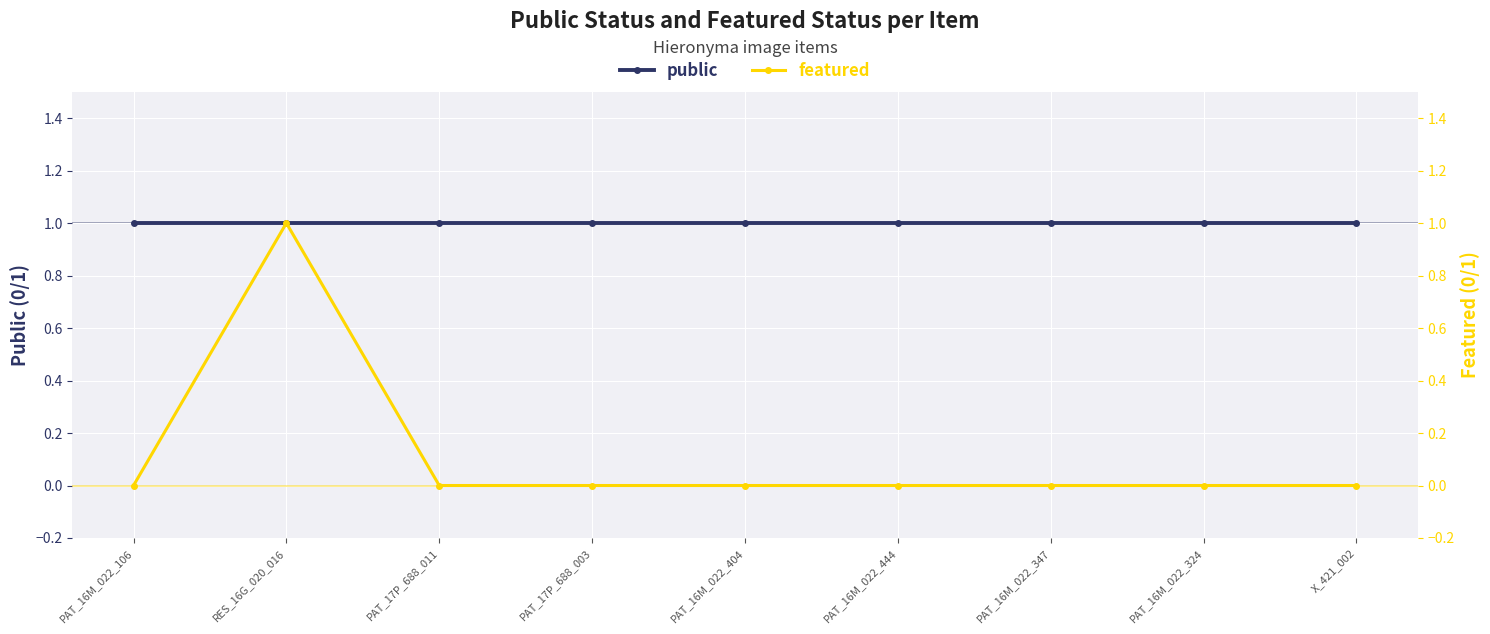

Between PAT_16M_022_444 and X_421_002, which series saw the biggest shift?

public